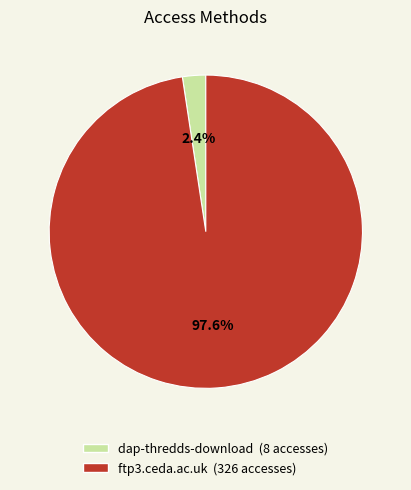

Rank the categories by value from highest to lowest.

ftp3.ceda.ac.uk, dap-thredds-download